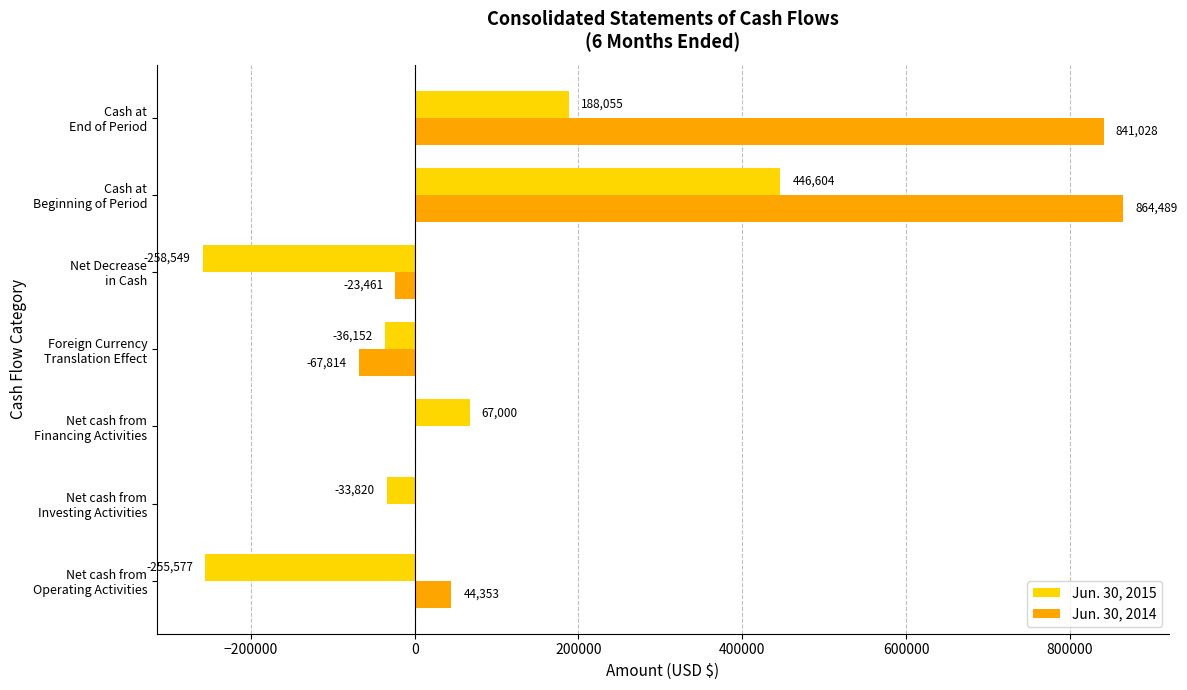

How many data points does each series have?

7